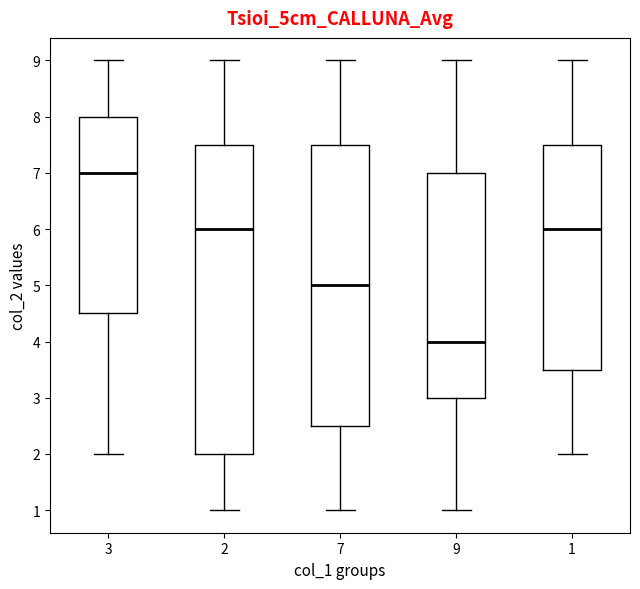

Reading left to right, read every box against the y-axis: the position of its median line, the range the box covers, and the ends of its whiskers. The values are not printed on the chart, so give them approximately, as read against the axis.

3: median 7.0, box 4.5 to 8.0, whiskers 2.0 to 9.0
2: median 6.0, box 2.0 to 7.5, whiskers 1.0 to 9.0
7: median 5.0, box 2.5 to 7.5, whiskers 1.0 to 9.0
9: median 4.0, box 3.0 to 7.0, whiskers 1.0 to 9.0
1: median 6.0, box 3.5 to 7.5, whiskers 2.0 to 9.0